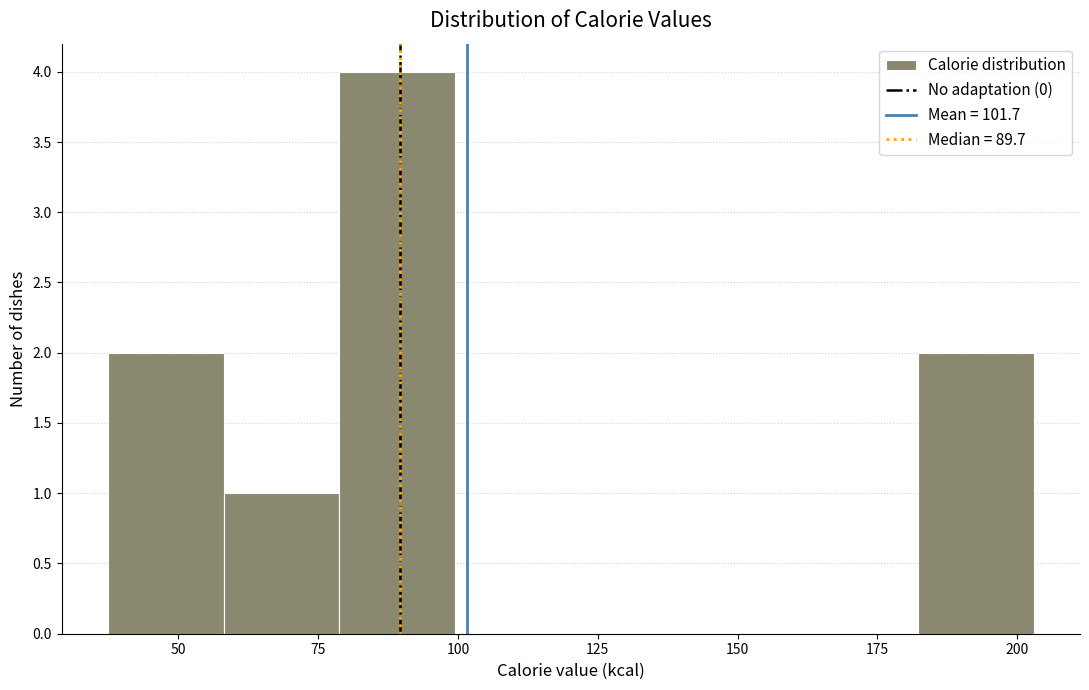

Reading left to right, list every bar in this chart as the range it spans on the x-axis followed by its height. Neither the bar edges nor the heights are printed on the chart, so give them approximately, as read against the axes.

35 to 60: 2
60 to 80: 1
80 to 100: 4
100 to 120: 0
120 to 140: 0
140 to 160: 0
160 to 180: 0
180 to 205: 2